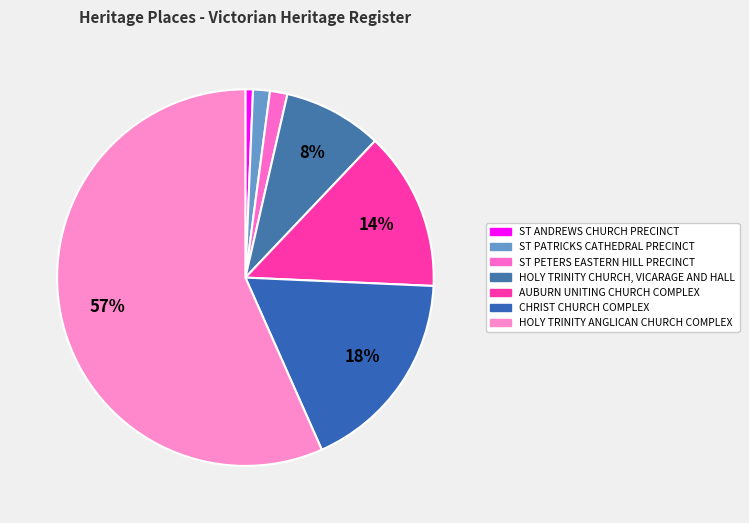

Do AUBURN UNITING CHURCH COMPLEX and ST PETERS EASTERN HILL PRECINCT together represent more than half of the pie?

No